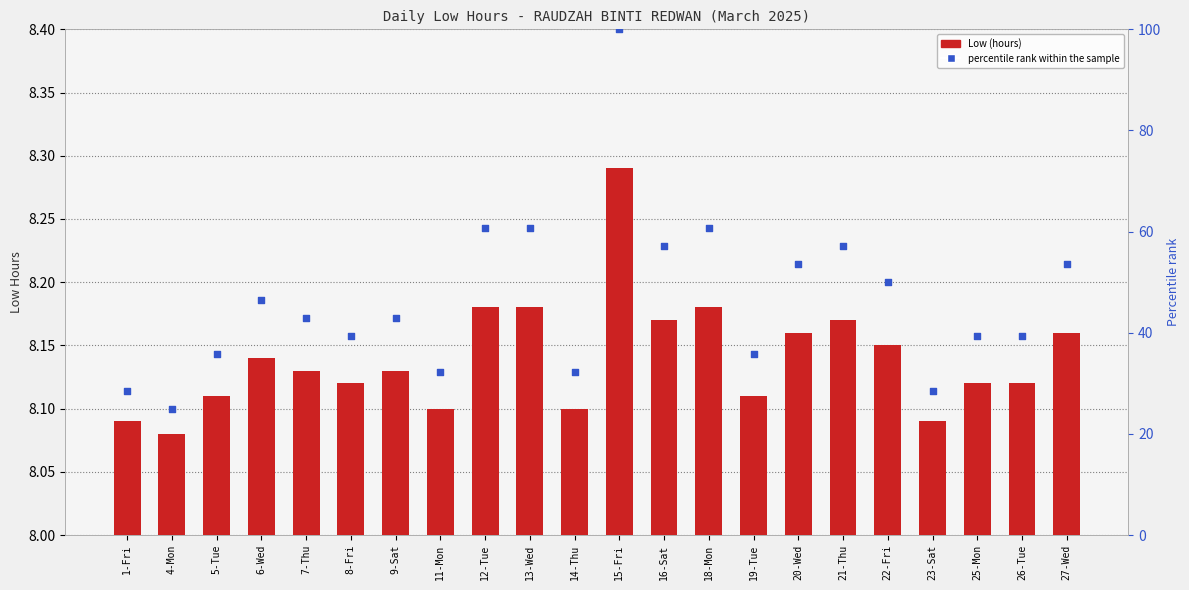

At how many categories does at least one series exceed 97?

1